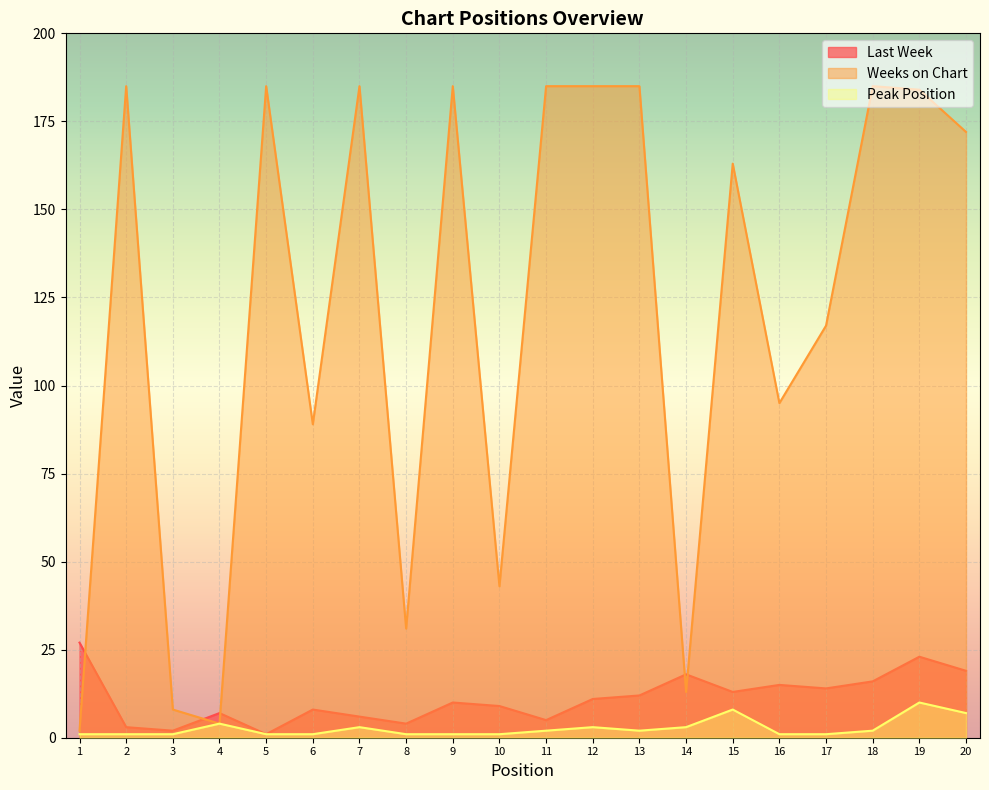

Where is Peak Position nearest to the value 5?

4